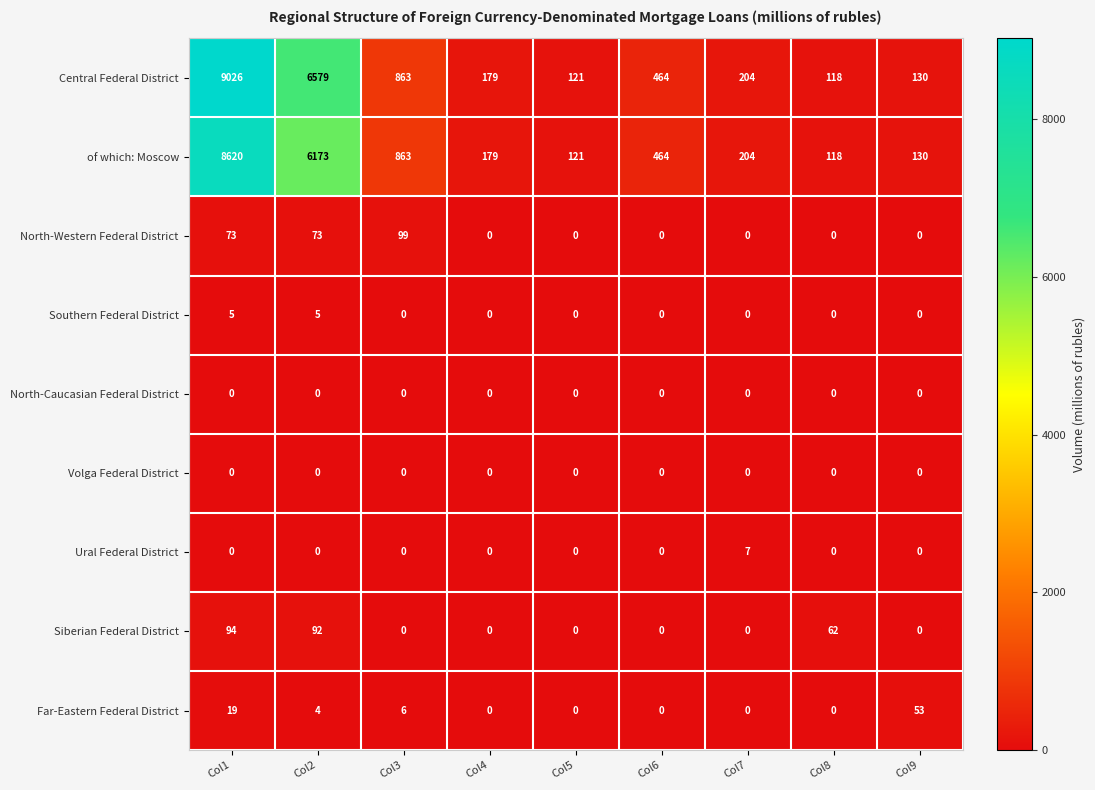

The value of Far-Eastern Federal District at Col5 is 19. True or false?

False